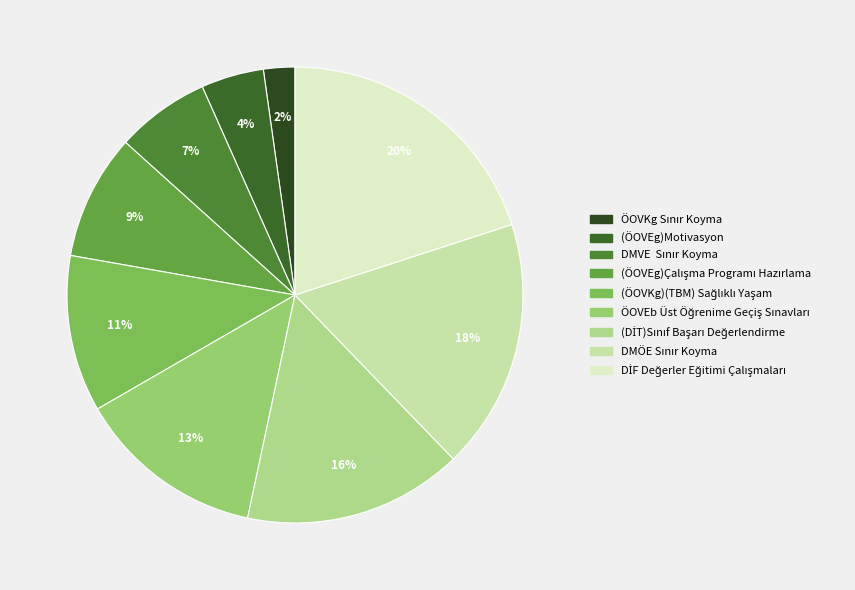

Is there a majority slice in this chart?

No